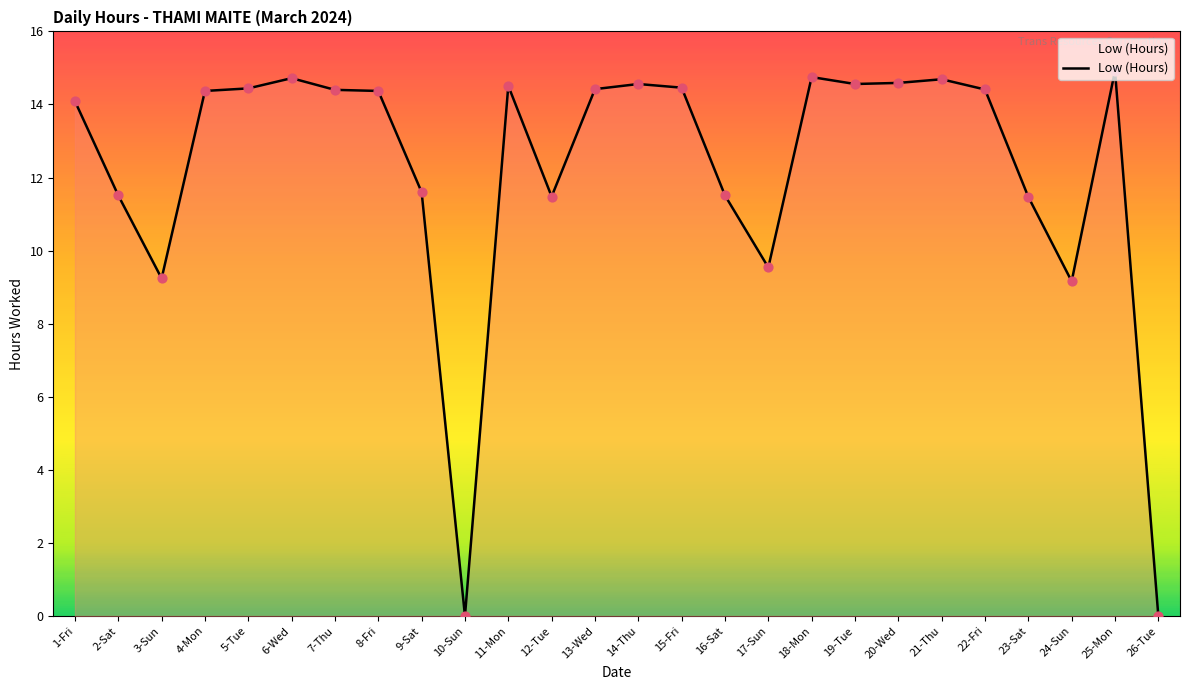

What is the change in value from 9-Sat to 15-Fri?

+2.9